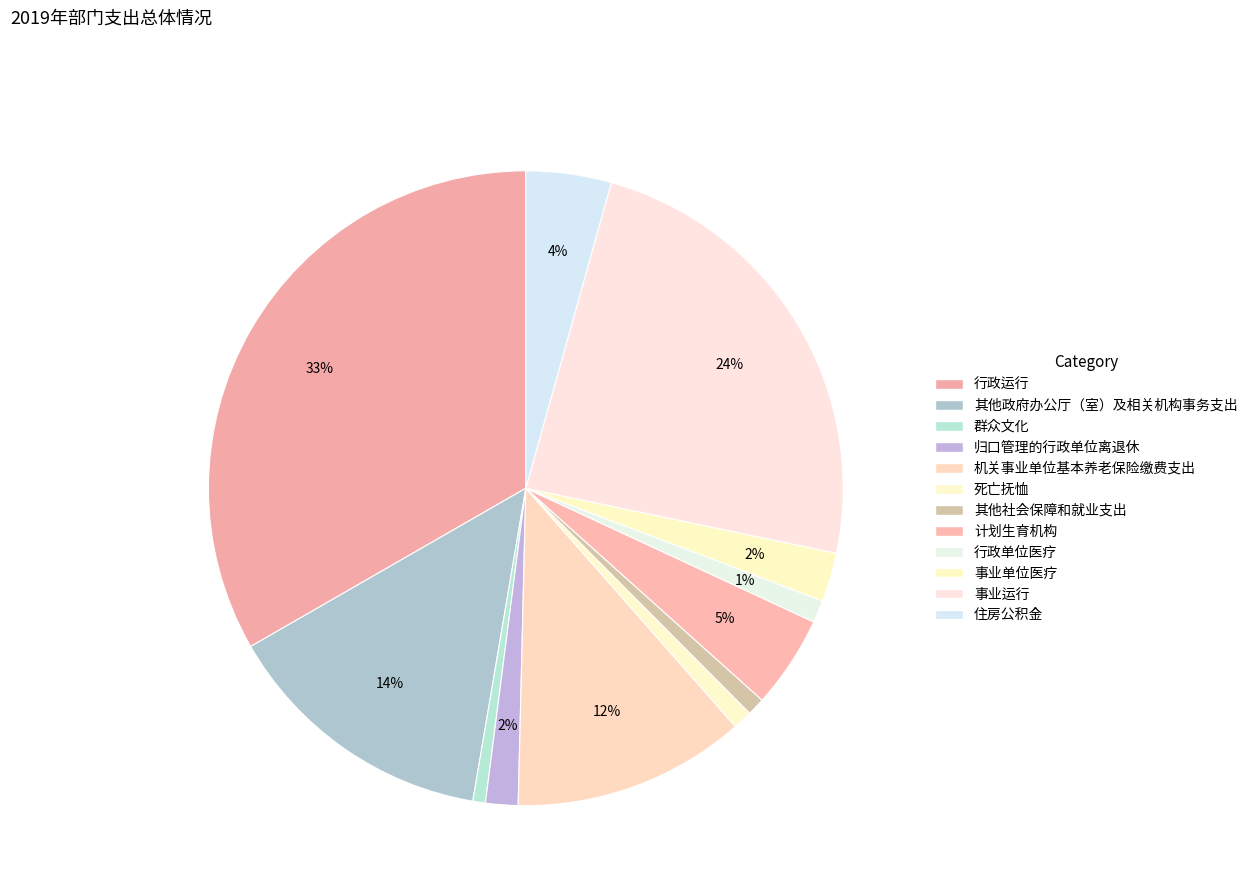

To the nearest percent, what portion does 机关事业单位基本养老保险缴费支出 represent?

12%